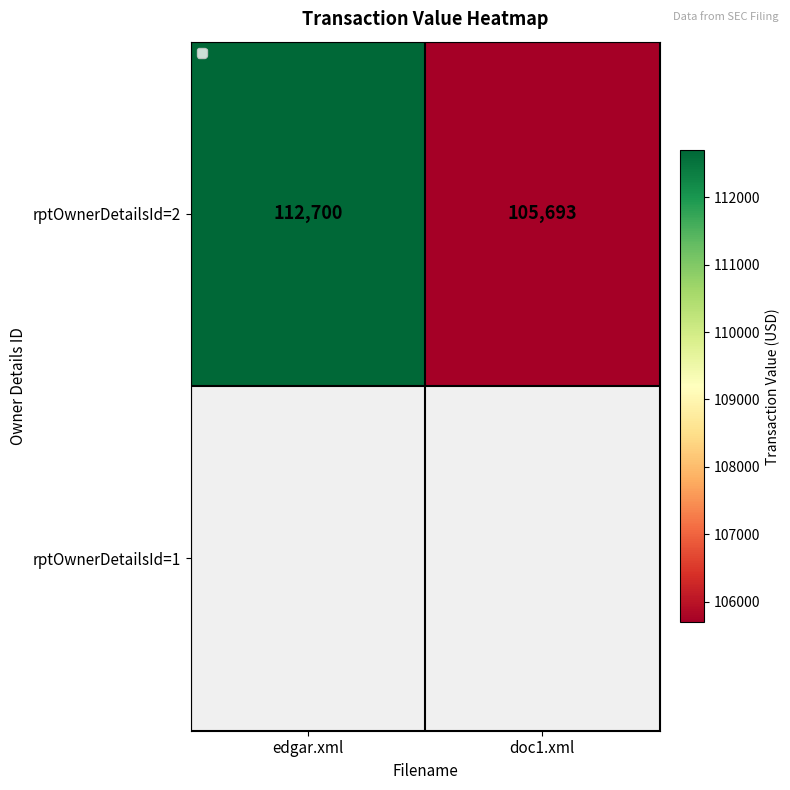

List the labels in order of rptOwnerDetailsId=2 value, largest first.

edgar.xml, doc1.xml